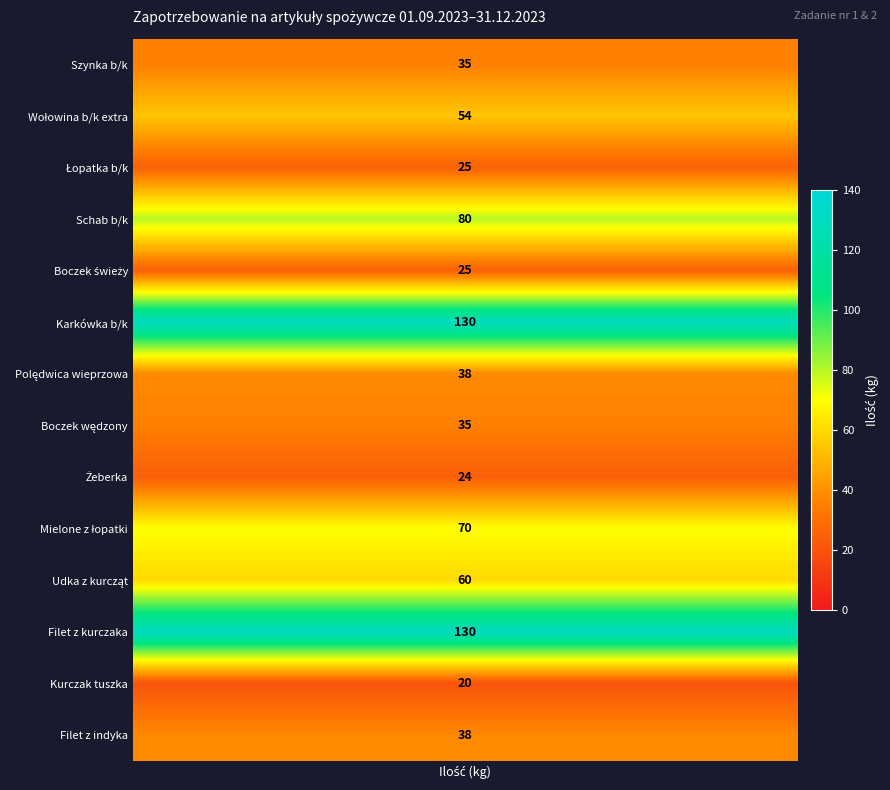

Is it true that Łopatka b/k equals 43 at Szynka b/k?

False